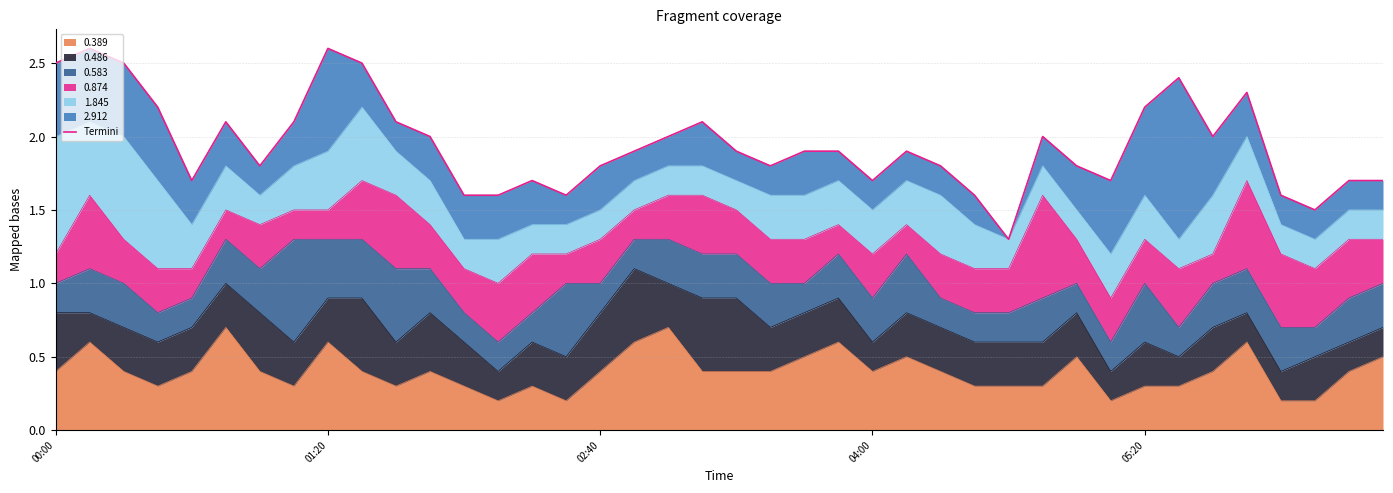

What is the change in value from 19 to 36?

-0.5